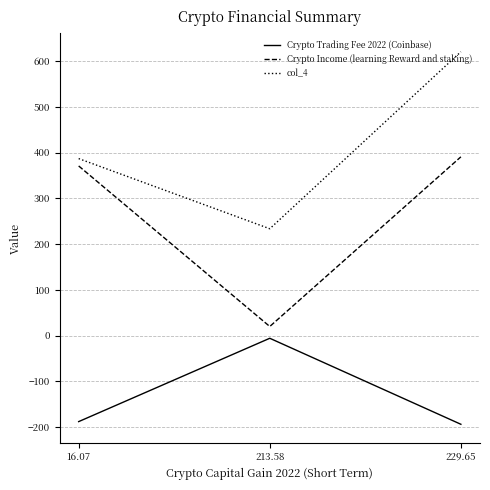

Rank the series by their average value, from lowest to highest.

Crypto Trading Fee 2022 (Coinbase), Crypto Income (learning Reward and staking), col_4